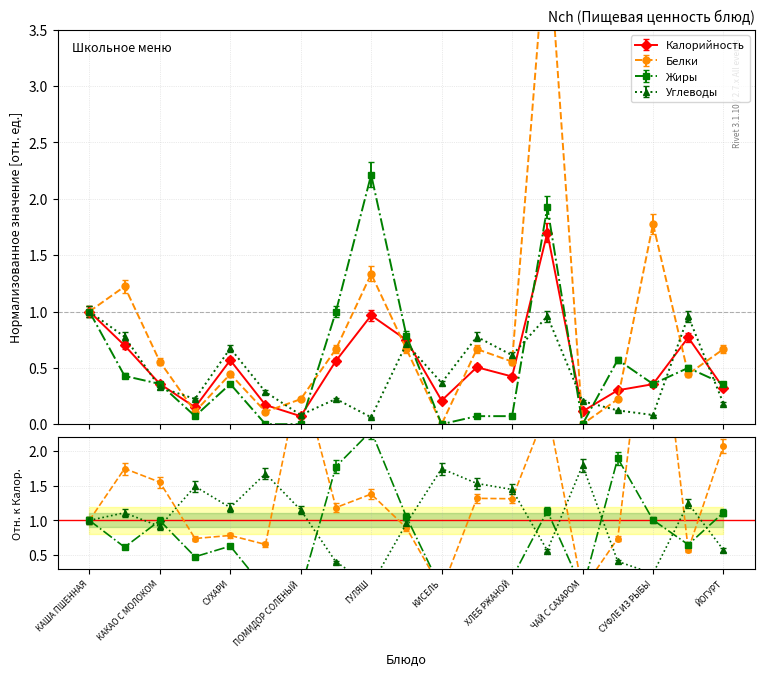

What is the label of the 4th point from the right?

САЛАТ ИЗ КАПУСТЫ